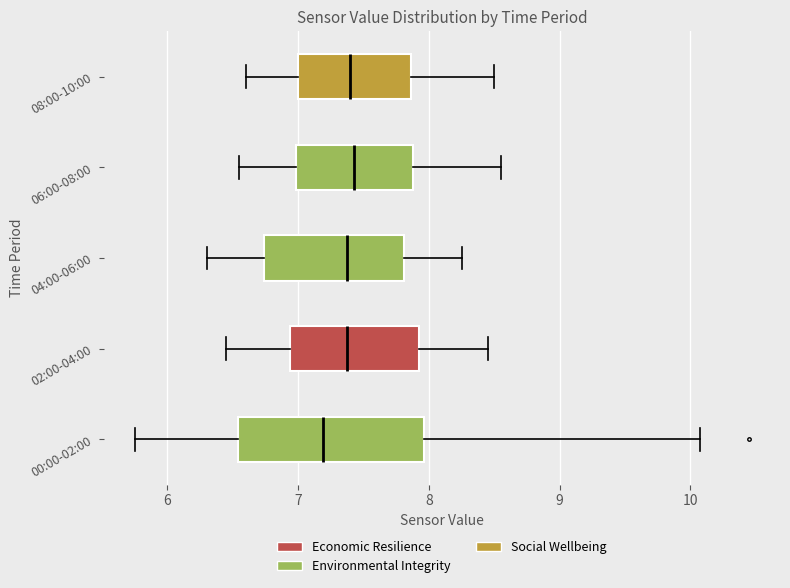

Reading bottom to top, transcribe this box plot: for each box, give where its median line is, the range the box spans, and where its two whiskers end, as read against the x-axis. The values are not printed on the chart, so give them approximately, as read against the axis.

00:00-02:00: median 7.2, box 6.5 to 8.0, whiskers 5.8 to 10.1
02:00-04:00: median 7.4, box 6.9 to 7.9, whiskers 6.5 to 8.5
04:00-06:00: median 7.4, box 6.7 to 7.8, whiskers 6.3 to 8.3
06:00-08:00: median 7.4, box 7.0 to 7.9, whiskers 6.6 to 8.6
08:00-10:00: median 7.4, box 7.0 to 7.9, whiskers 6.6 to 8.5